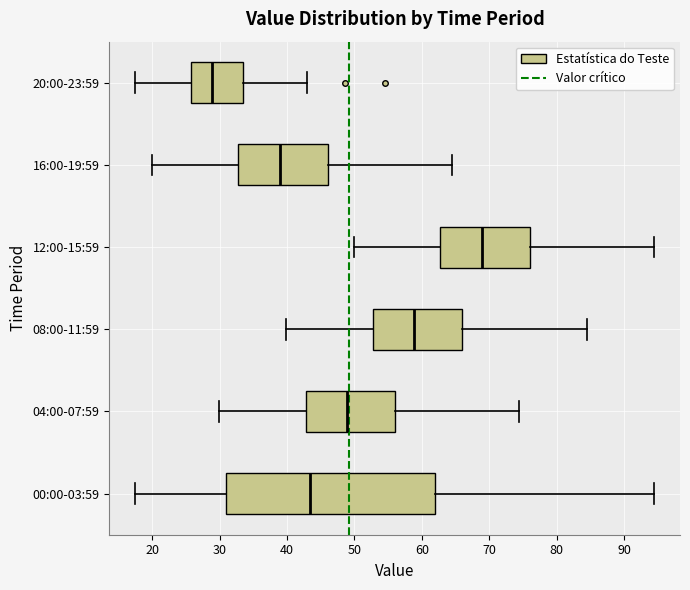

Reading bottom to top, transcribe this box plot: for each box, give where its median line is, the range the box spans, and where its two whiskers end, as read against the x-axis. The values are not printed on the chart, so give them approximately, as read against the axis.

00:00-03:59: median 43, box 31 to 62, whiskers 17 to 94
04:00-07:59: median 49, box 43 to 56, whiskers 30 to 74
08:00-11:59: median 59, box 53 to 66, whiskers 40 to 84
12:00-15:59: median 69, box 63 to 76, whiskers 50 to 94
16:00-19:59: median 39, box 33 to 46, whiskers 20 to 64
20:00-23:59: median 29, box 26 to 34, whiskers 17 to 43